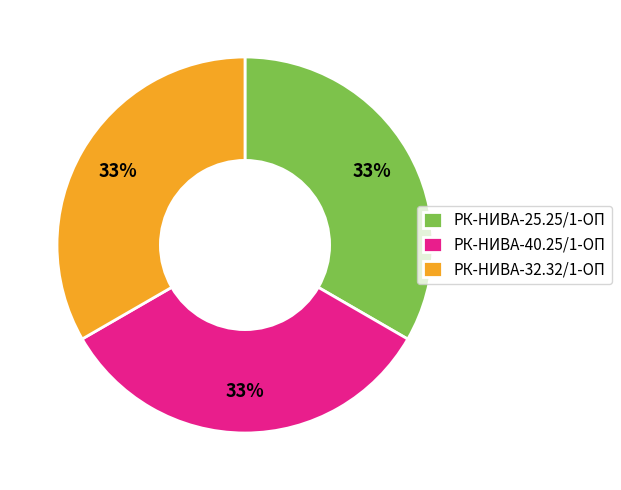

To the nearest percent, what is the average slice percentage?

33%